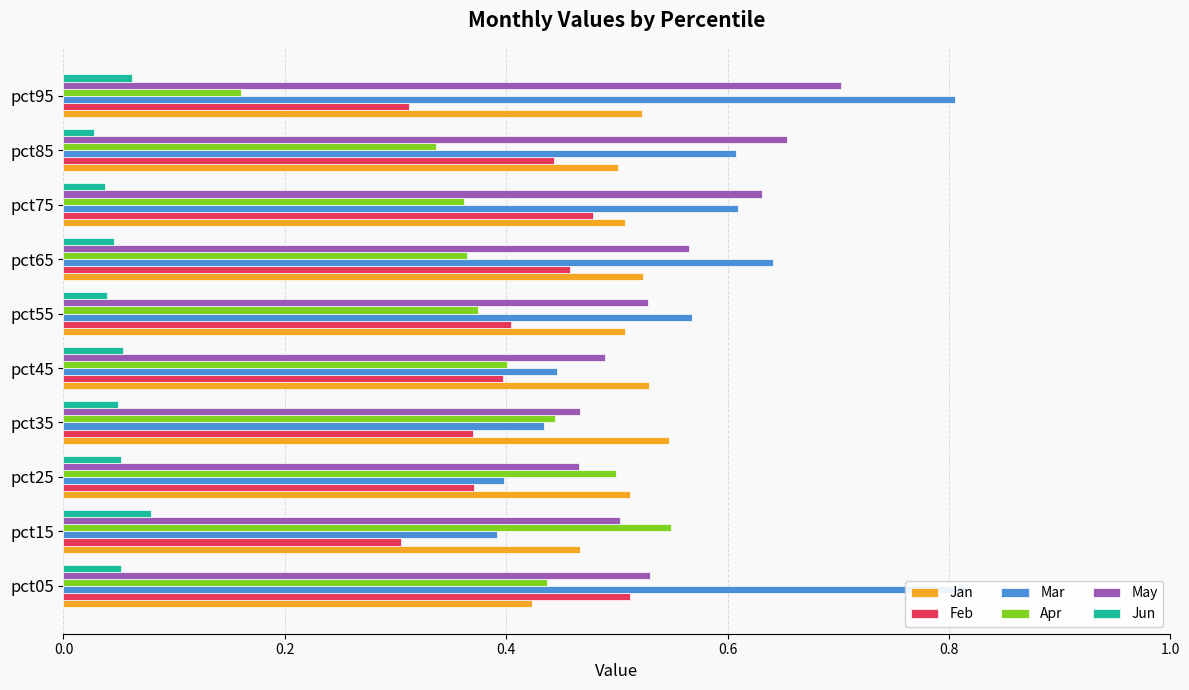

What is the greatest value displayed?

0.8